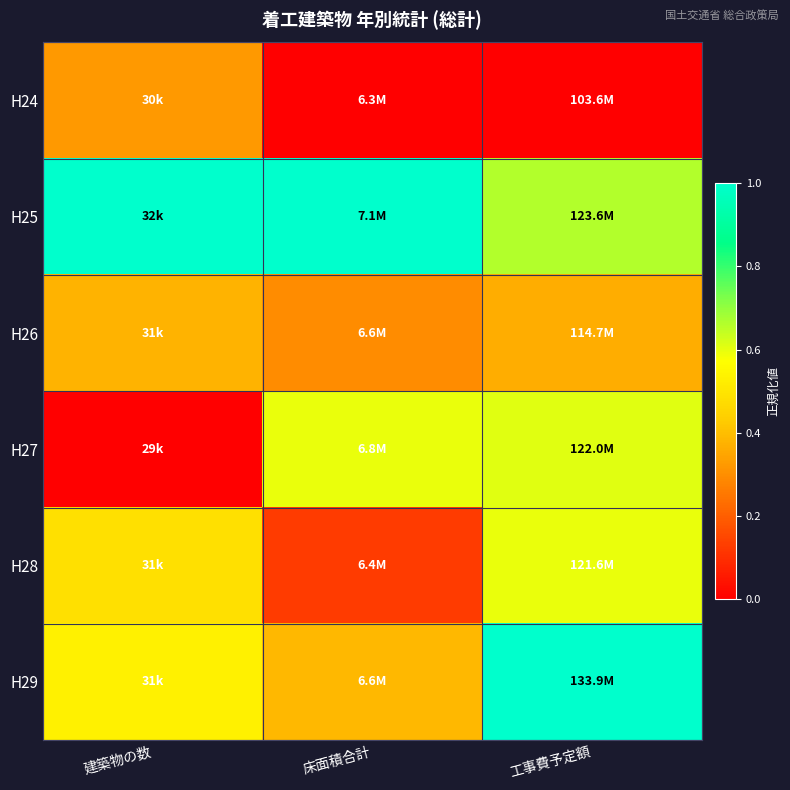

What is the spread (max minus min) of values at 床面積合計?

1.0